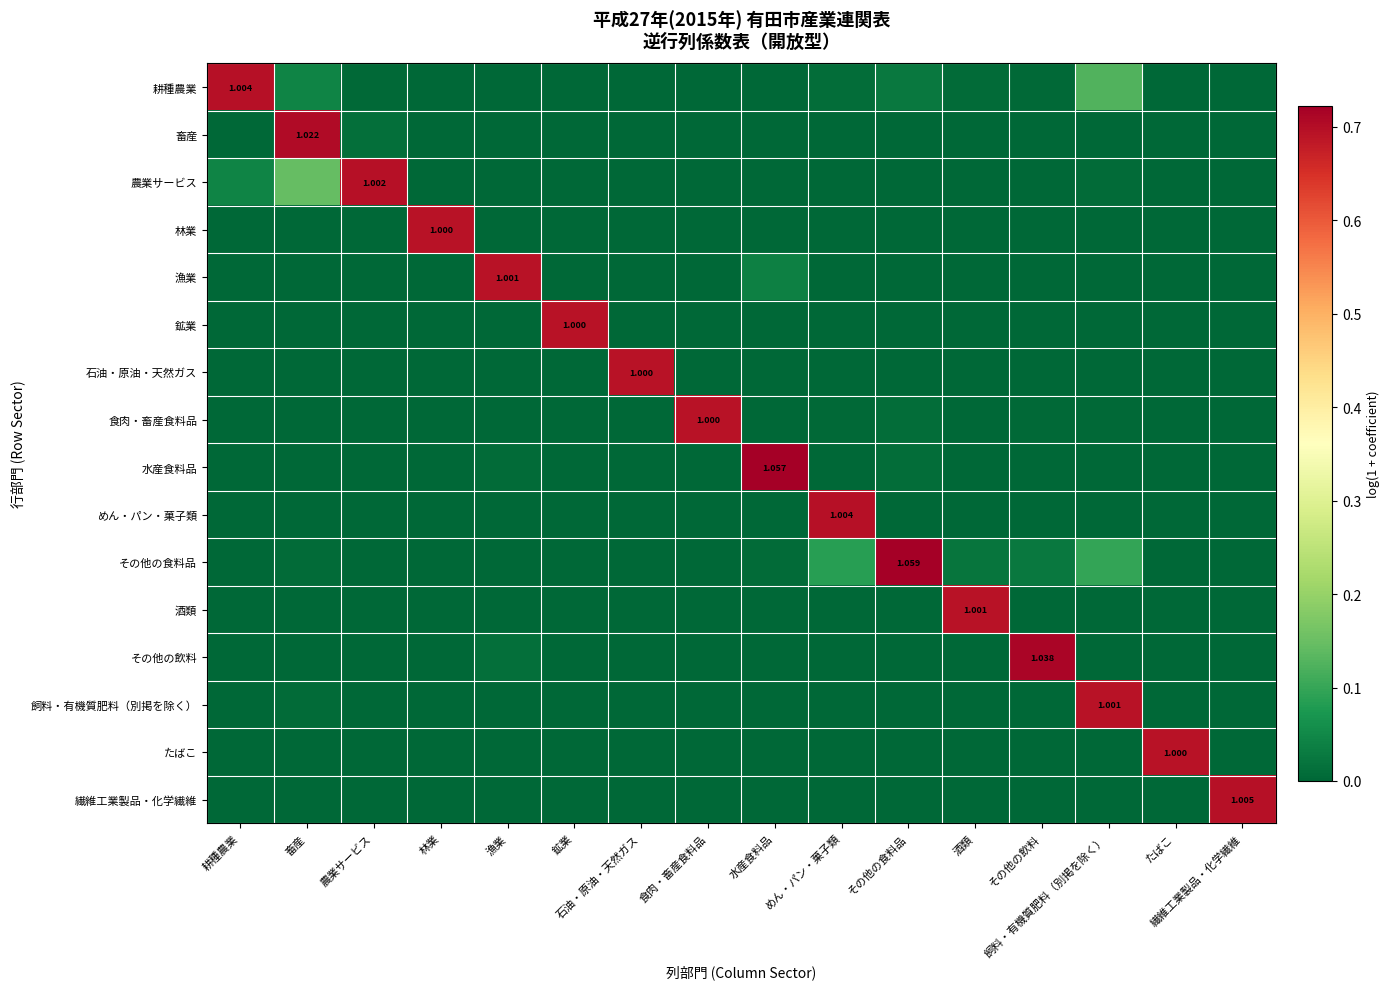

Is it true that 耕種農業 equals 0.2 at 石油・原油・天然ガス?

False